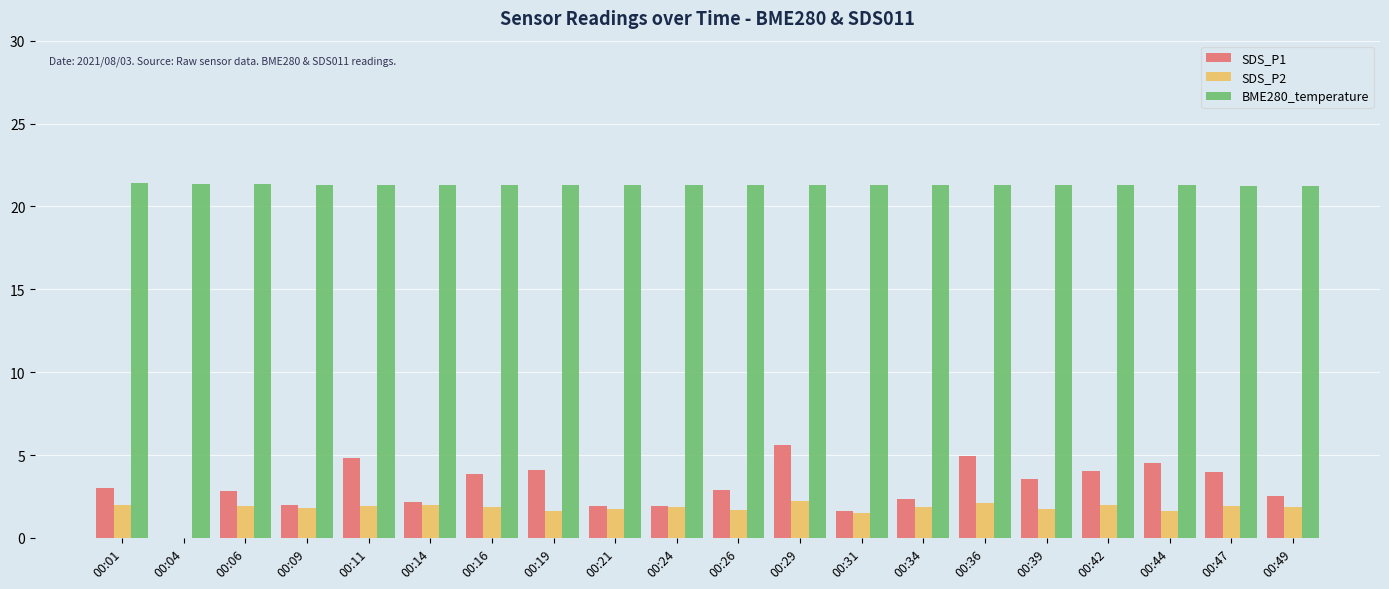

How many groups of bars are there?

20